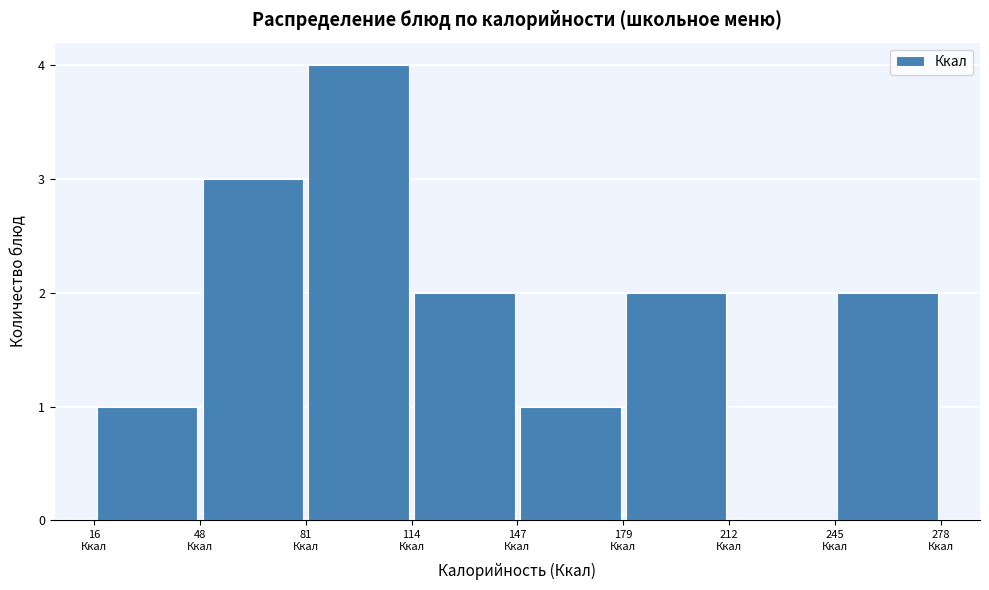

Which range on the x-axis has the tallest bar?

80 to 115